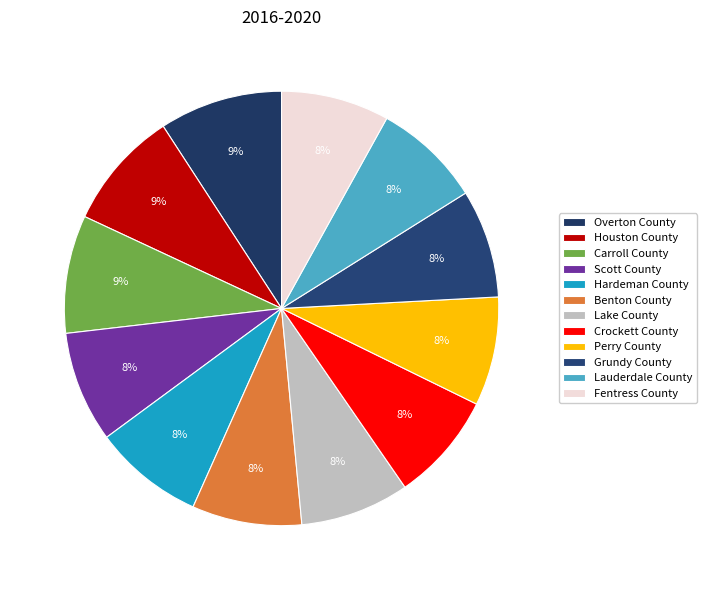

Which category has the smallest portion of the pie?

Fentress County